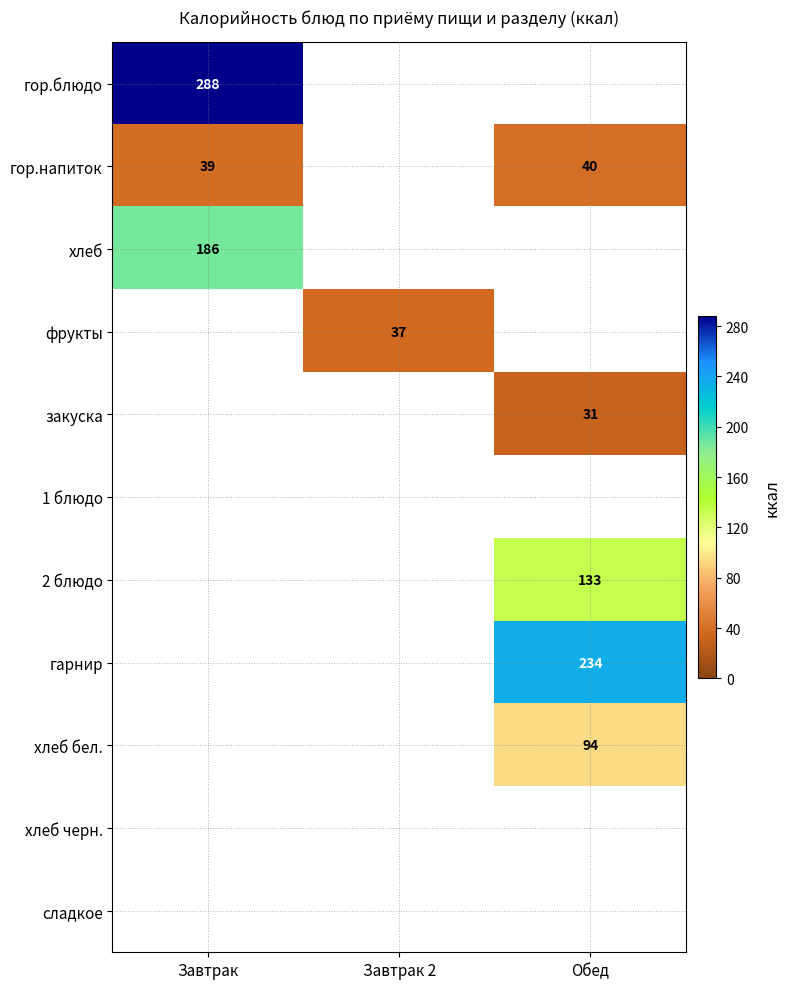

The value of хлеб бел. at Обед is 27. True or false?

False